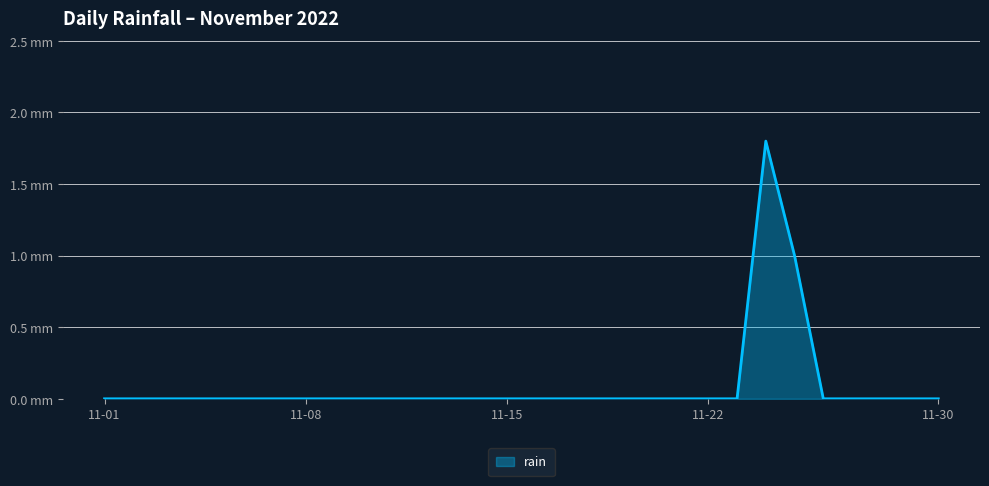

Reading left to right, transcribe all the data shown in this chart.

0.0	0.0	0.0	0.0	0.0	0.0	0.0	0.0	0.0	0.0	0.0	0.0	0.0	0.0	0.0	0.0	0.0	0.0	0.0	0.0	0.0	0.0	0.0	1.8	1.0	0.0	0.0	0.0	0.0	0.0